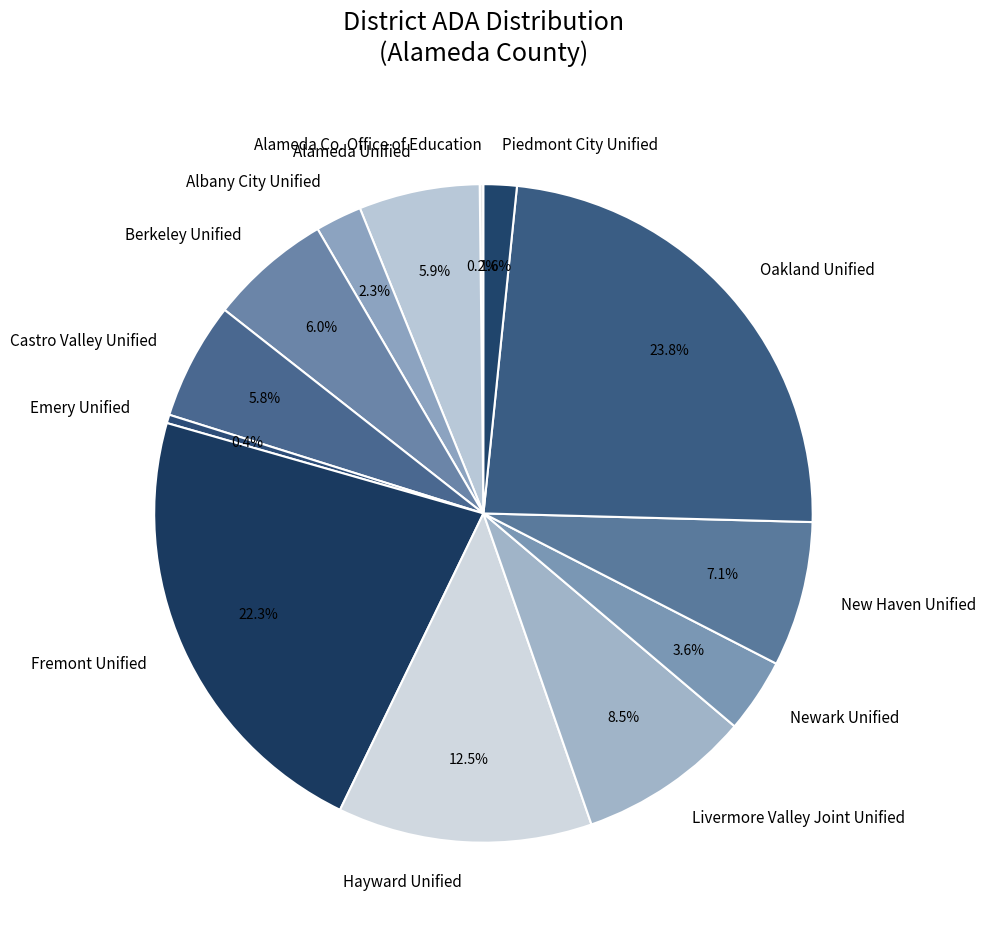

Is it true that Emery Unified is 5% of the pie?

False